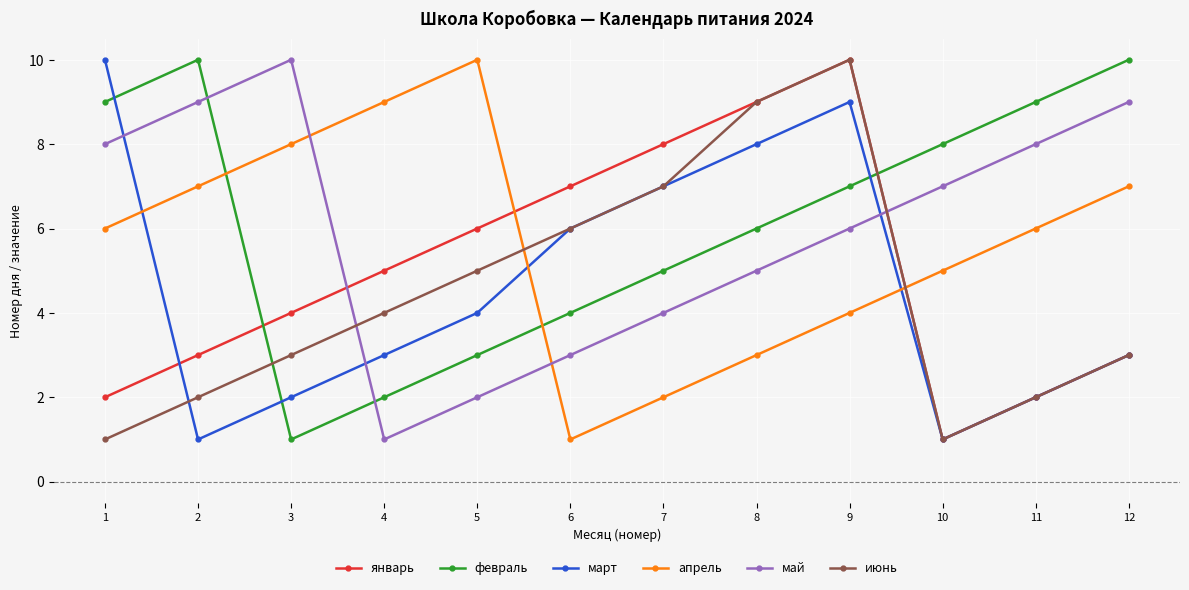

What is the average value of the март series?

5